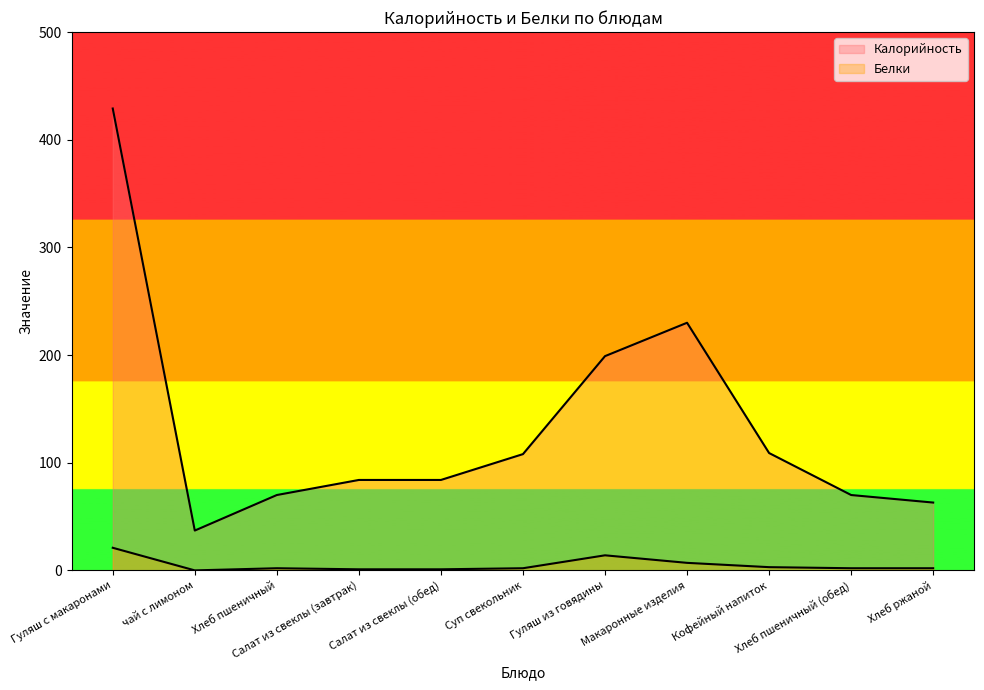

What is the average value of the Белки series?

5